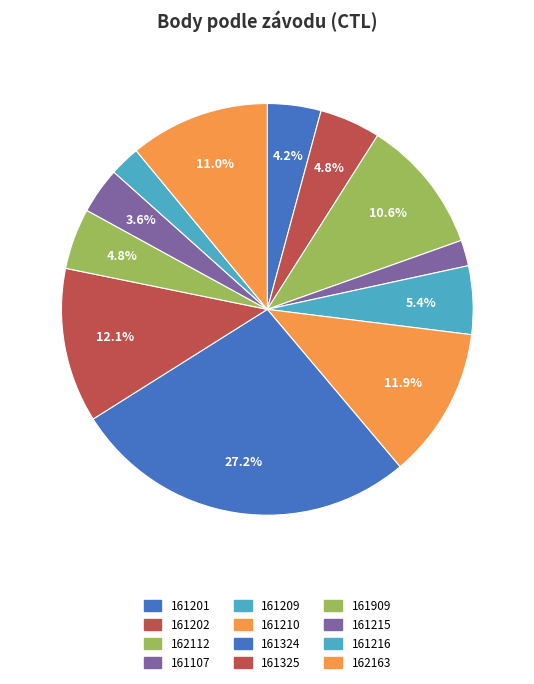

What percentage is NOT represented by 161202?

95.2%